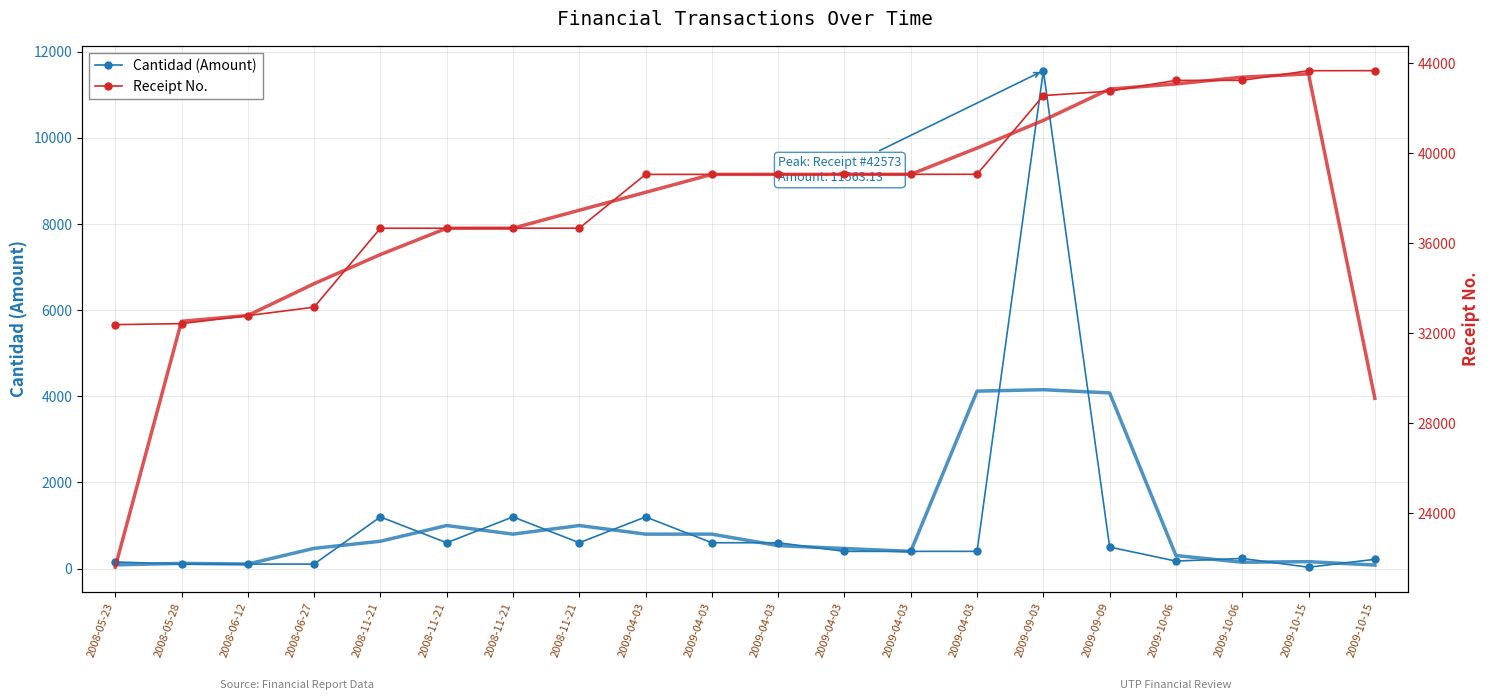

Which series has the widest spread of values?

Cantidad (Amount)